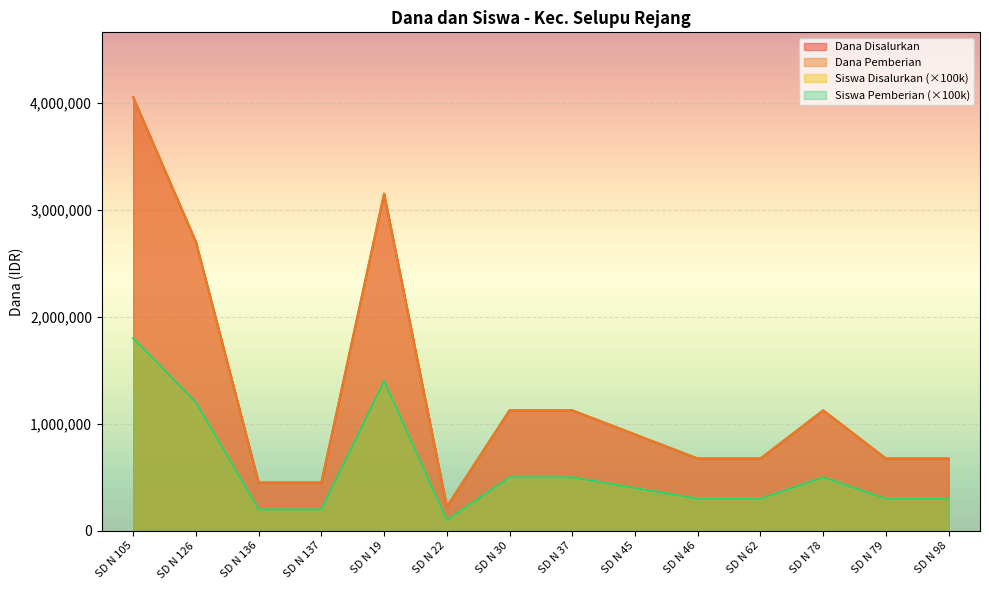

At which label is Siswa Disalurkan closest to 2137500?

SD N 126